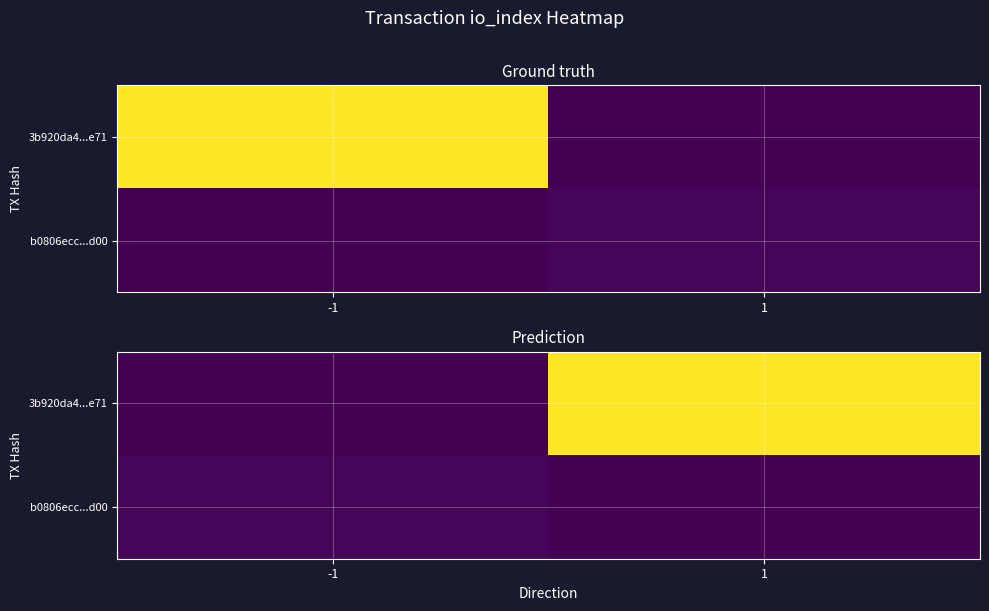

Which series has the widest spread of values?

3b920da4...e71